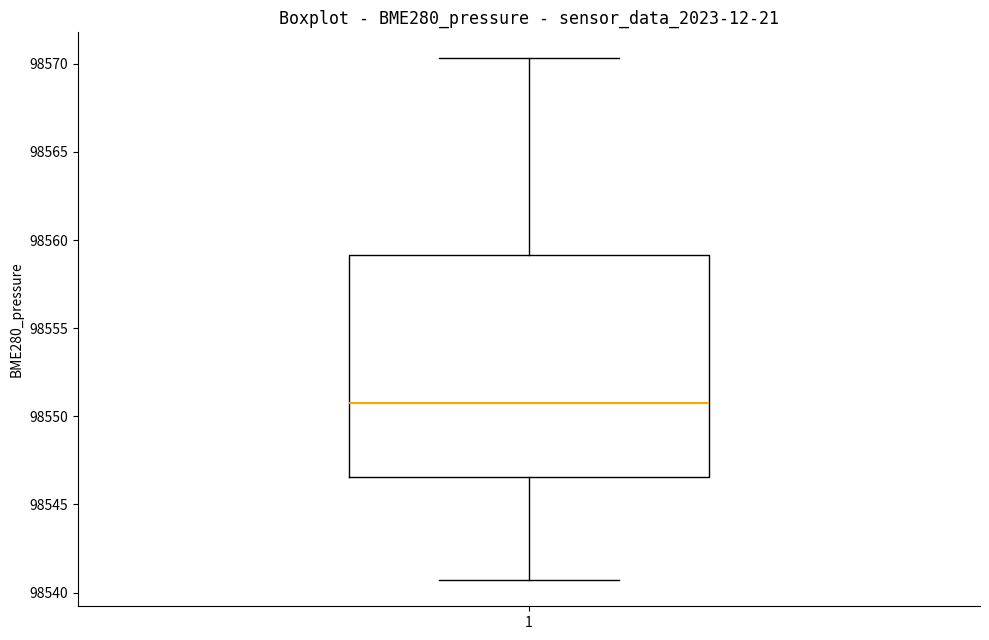

Transcribe this box plot: give where the median line is, the range the box spans, and where the two whiskers end, as read against the y-axis. The values are not printed on the chart, so give them approximately, as read against the axis.

median 98551.0, box 98546.5 to 98559.0, whiskers 98540.5 to 98570.5